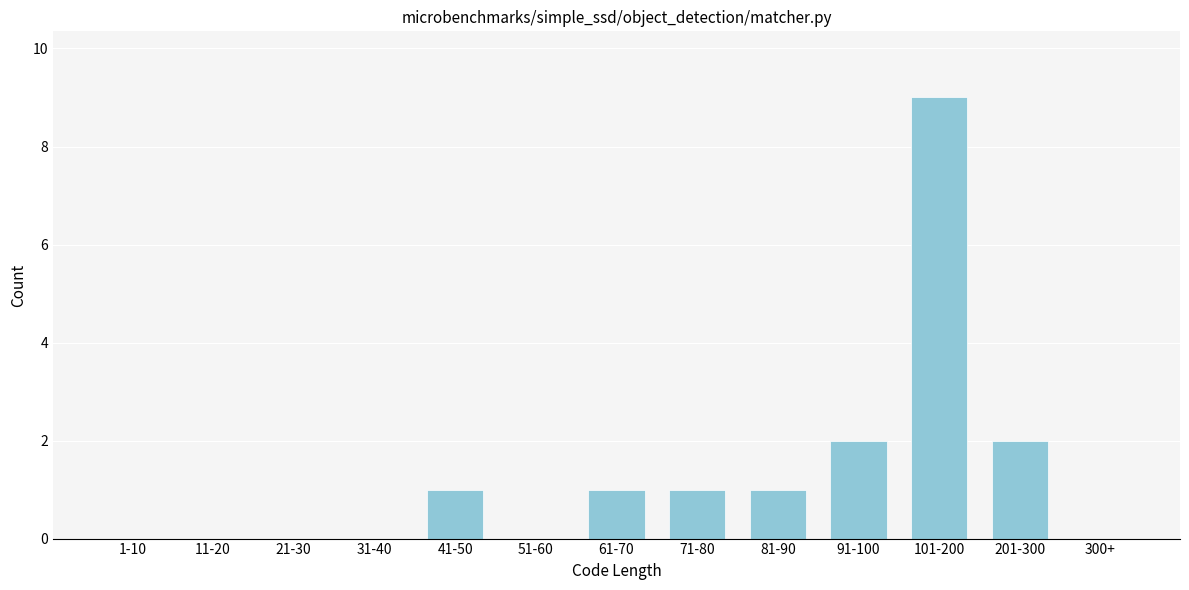

Reading left to right, transcribe all the data shown in this chart.

1-10=0	11-20=0	21-30=0	31-40=0	41-50=1	51-60=0	61-70=1	71-80=1	81-90=1	91-100=2	101-200=9	201-300=2	300+=0